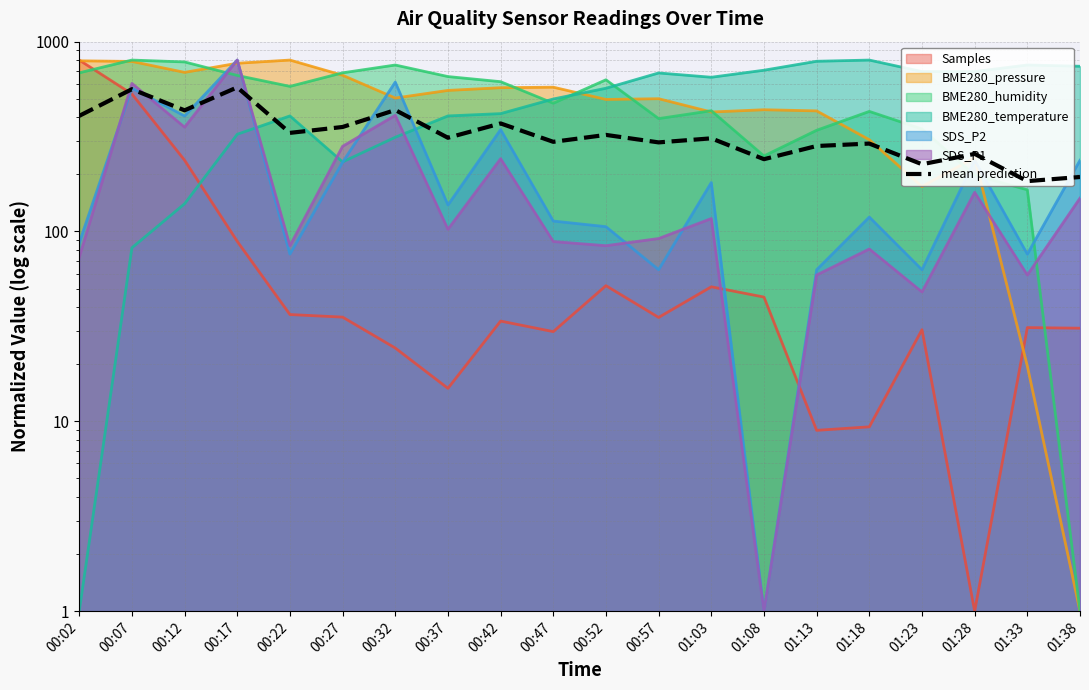

List the labels in order of value, smallest first.

01:33, 01:38, 01:23, 01:08, 01:28, 01:13, 01:18, 00:57, 00:47, 01:03, 00:37, 00:52, 00:22, 00:27, 00:42, 00:02, 00:12, 00:32, 00:07, 00:17